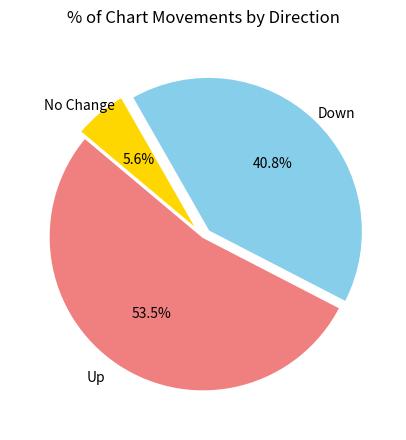

Is there any slice that represents more than half of the pie?

Yes